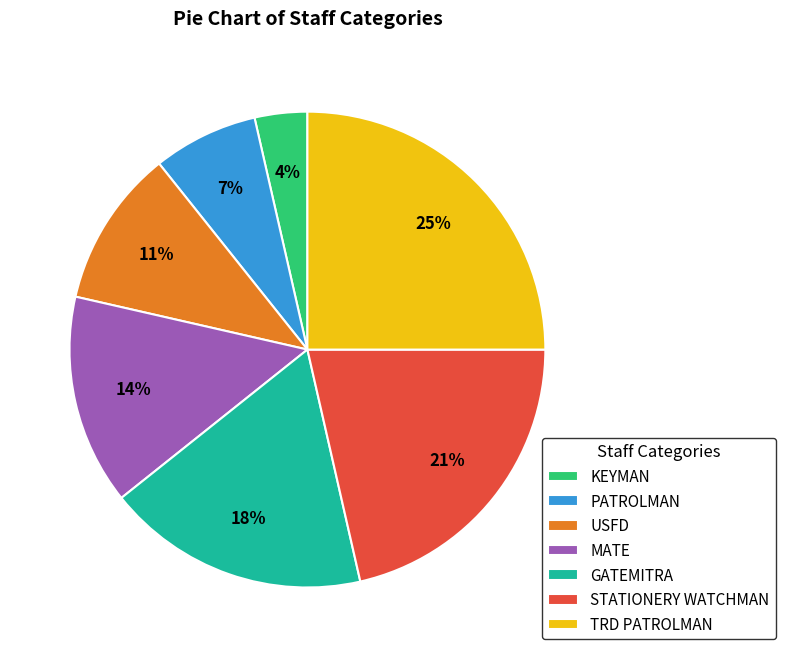

How many slices are in this pie chart?

7